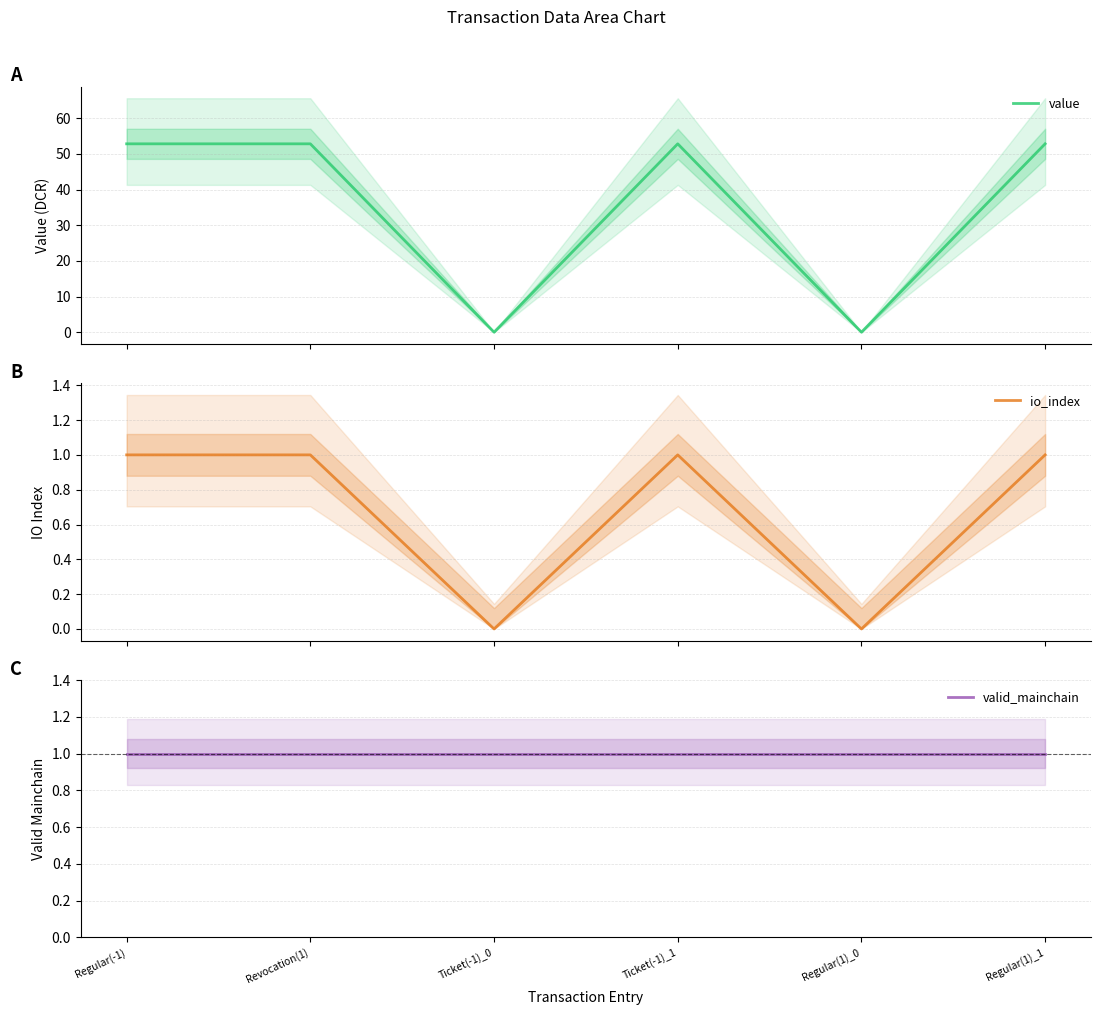

Which series has the largest total across all categories?

value